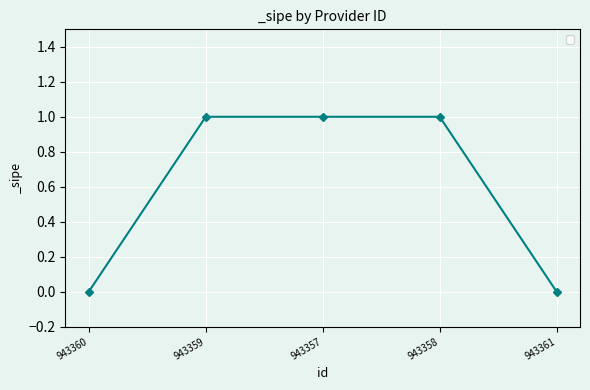

True or false: there are more than 2 points higher than both neighbors.

False